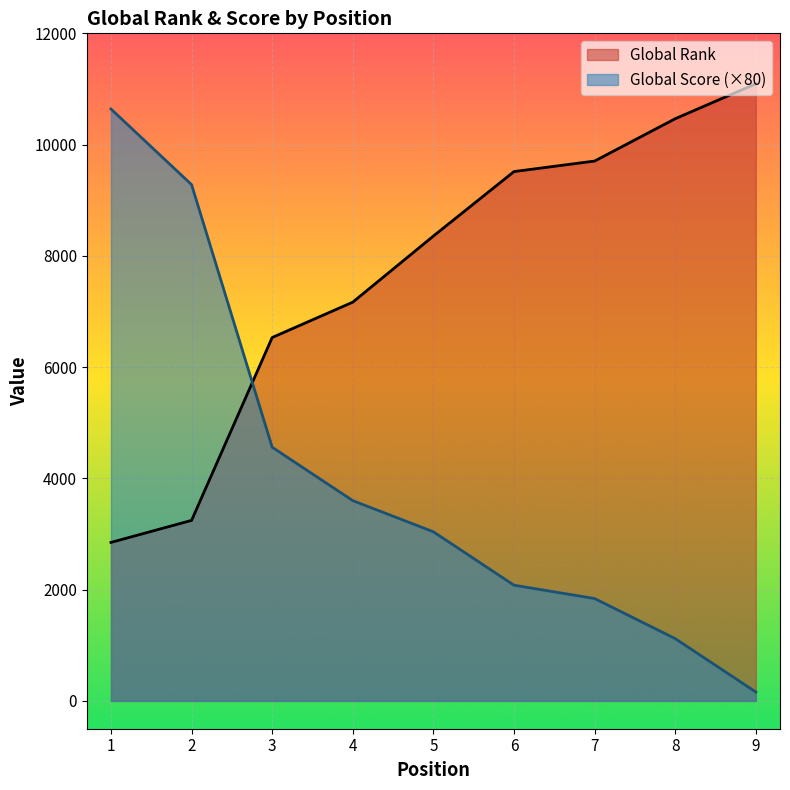

True or false: Global Rank has more than 2 interior local peaks.

False